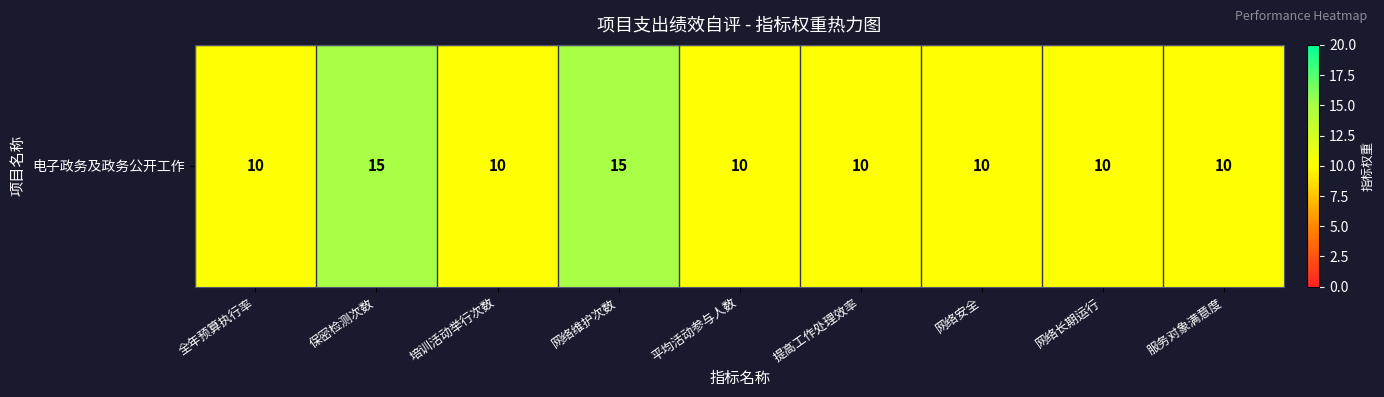

Is it true that the value at 提高工作处理效率 is 16?

False